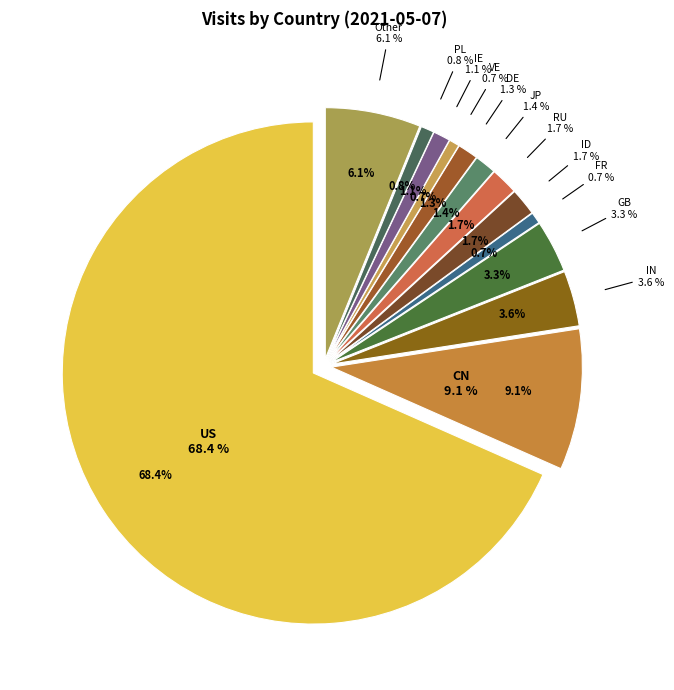

Which has a higher value, VE or IE?

IE